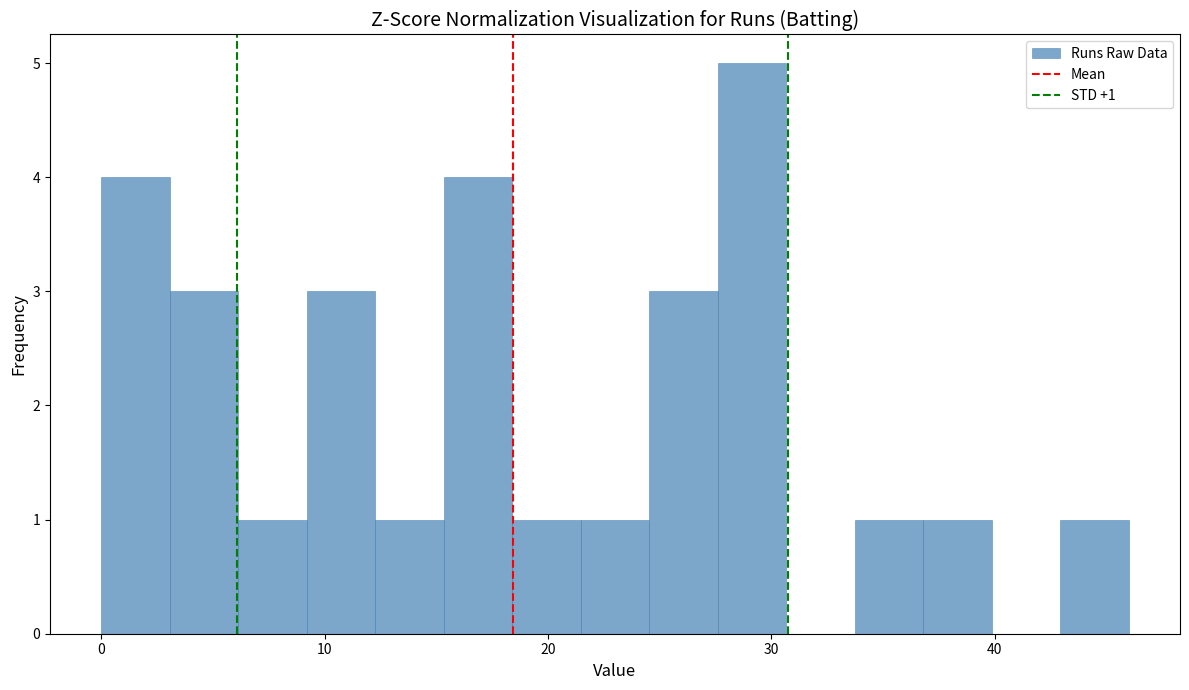

Read against the x-axis, roughly where is the centre of the tallest bar?

29